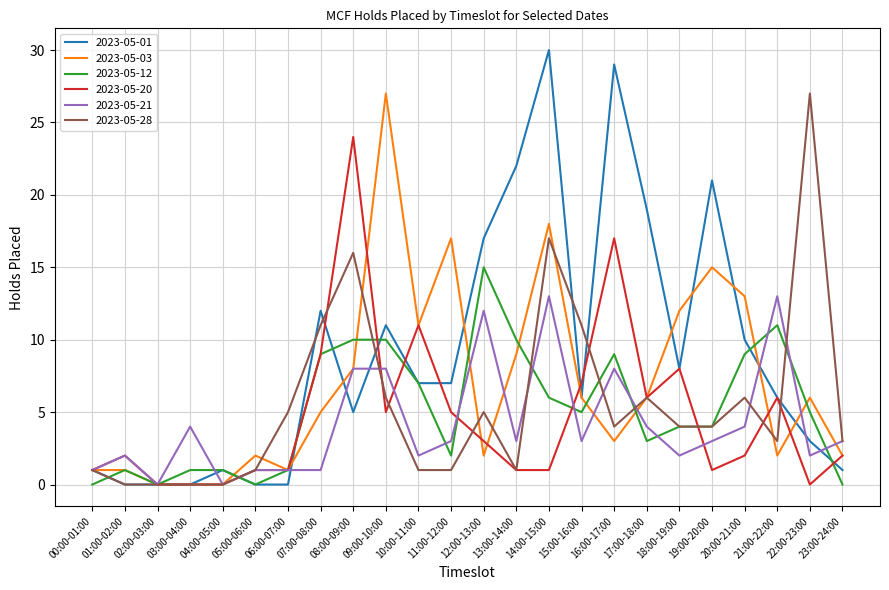

What is the spread (max minus min) of values at 07:00-08:00?

11